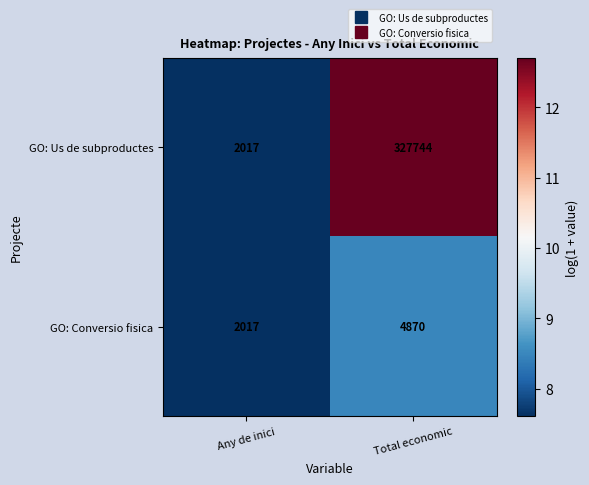

At which label is GO: Us de subproductes closest to 164880?

Any de inici